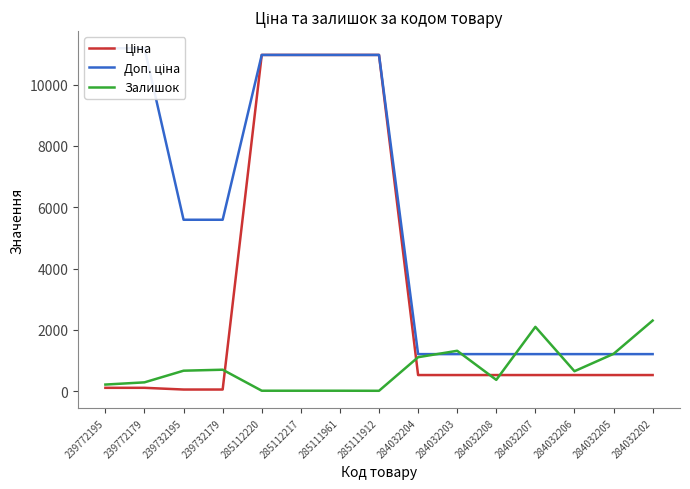

True or false: Доп. ціна and Ціна intersect in this chart.

False